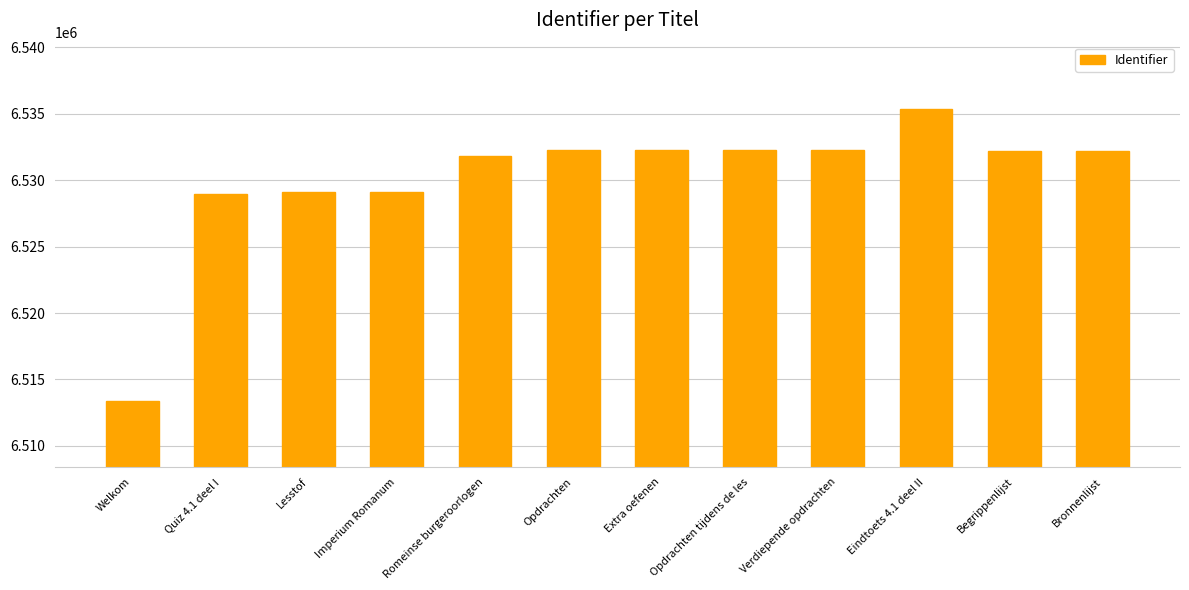

Read the value at Extra oefenen.

6532235